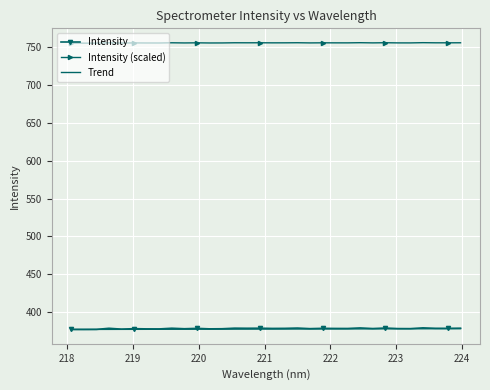

Which series has the widest spread of values?

Intensity